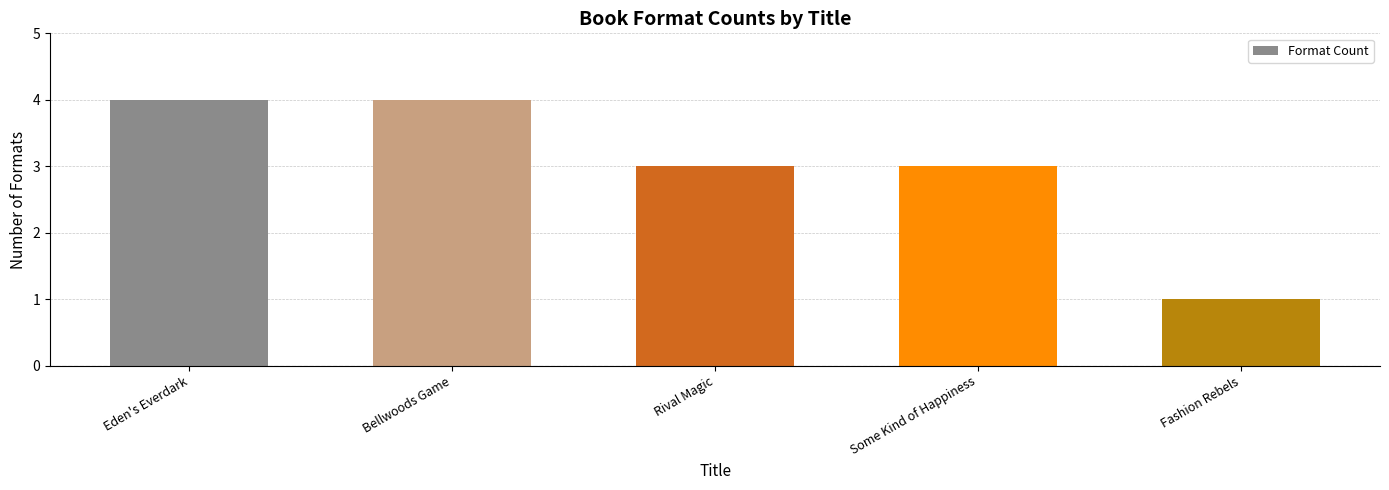

What is the value of the 3rd bar from the left?

3